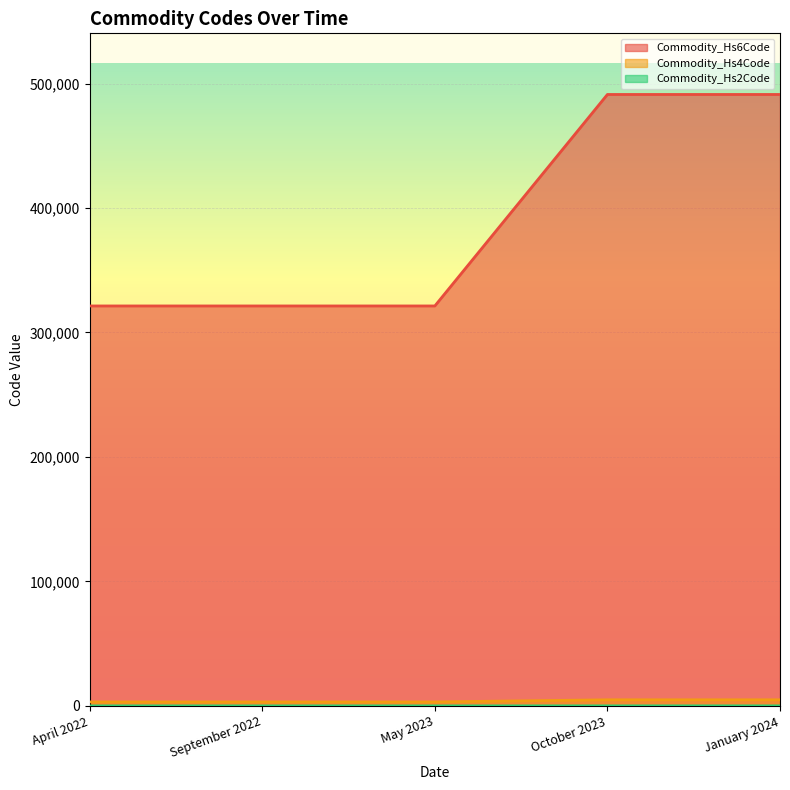

What is the spread (max minus min) of values at October 2023?

491150